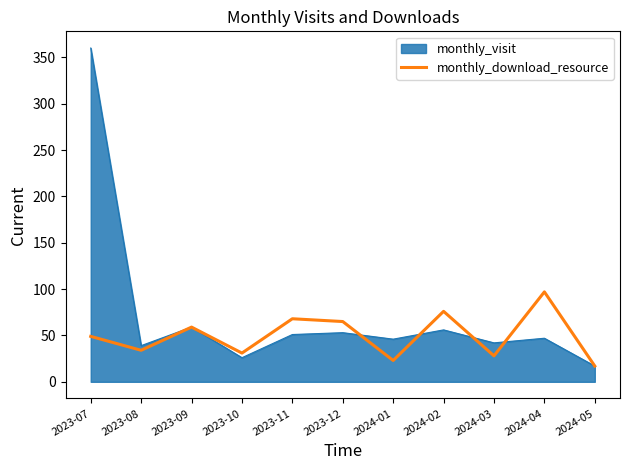

Which series changed the most between 2023-09 and 2023-10?

monthly_visit